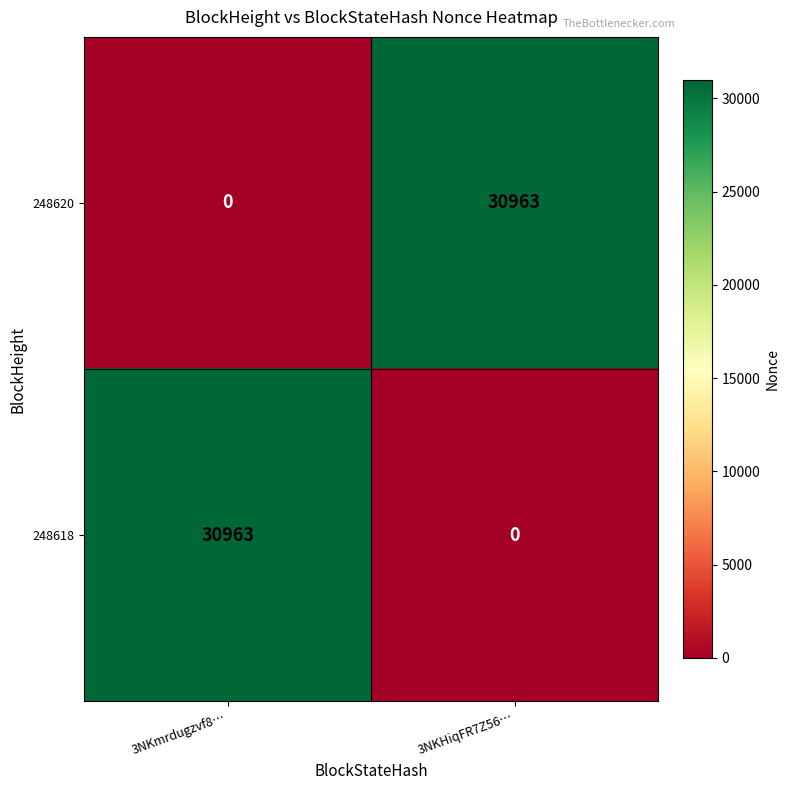

What is the sum of all 248620 values?

30963